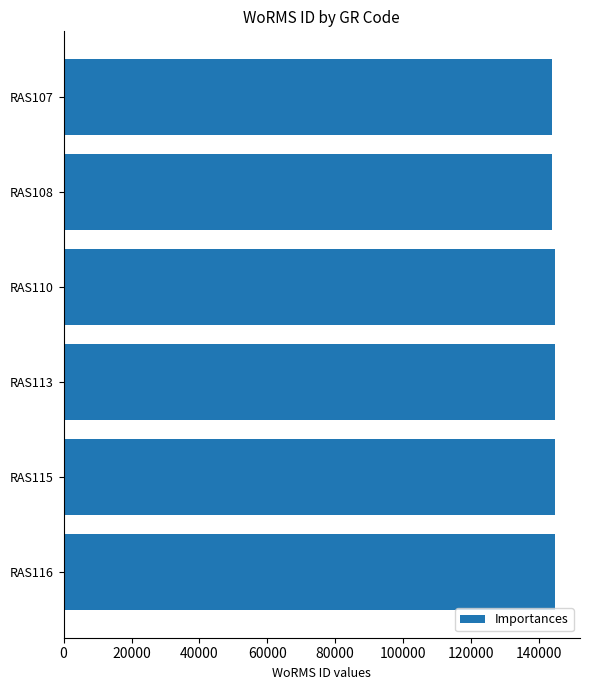

Is it true that the value at RAS110 is 89142?

False